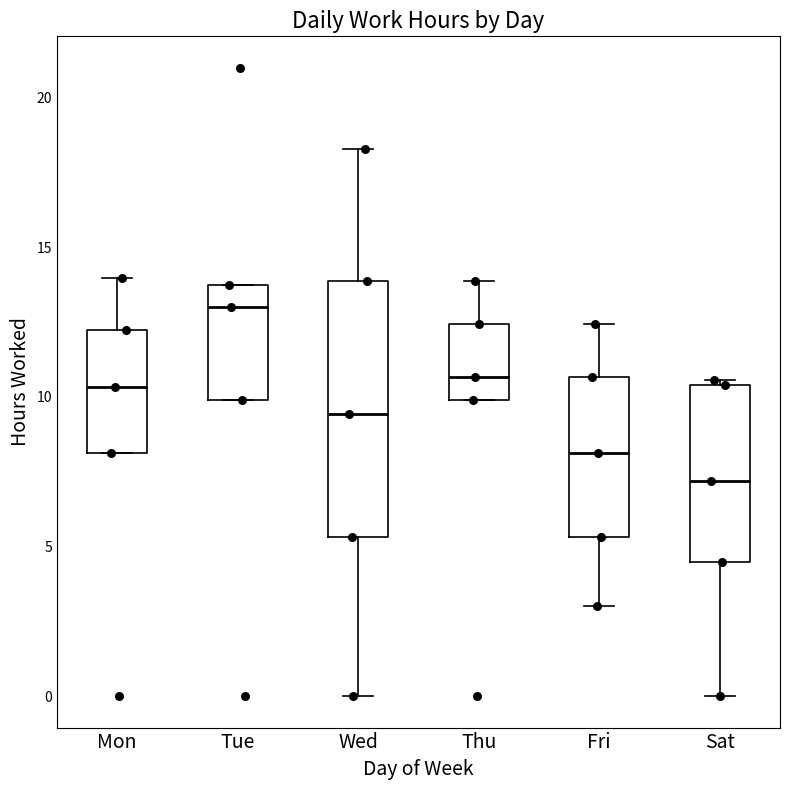

Where is the lower edge of the box for Sat on the y-axis? The values are not printed on the chart, so give them approximately, as read against the axis.

4.5